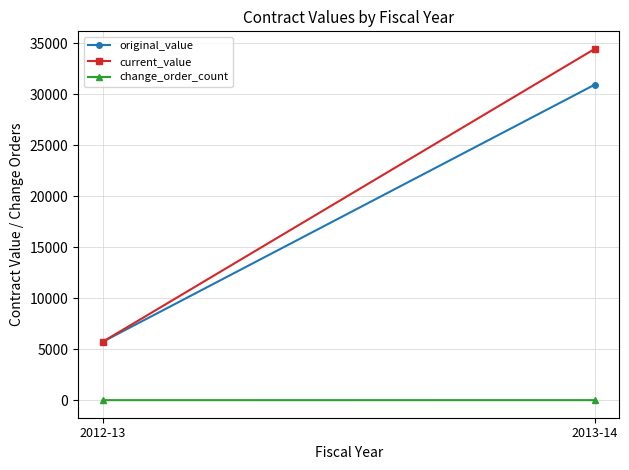

What is the value of the original_value point at the 2nd from the left?

30954.3